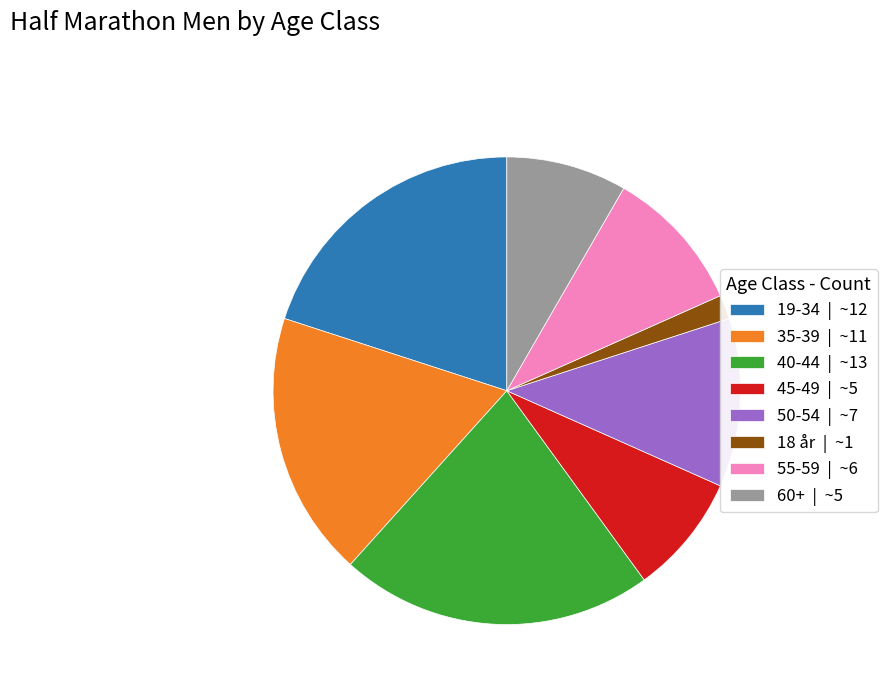

Does 60+ represent more than half of the total?

No